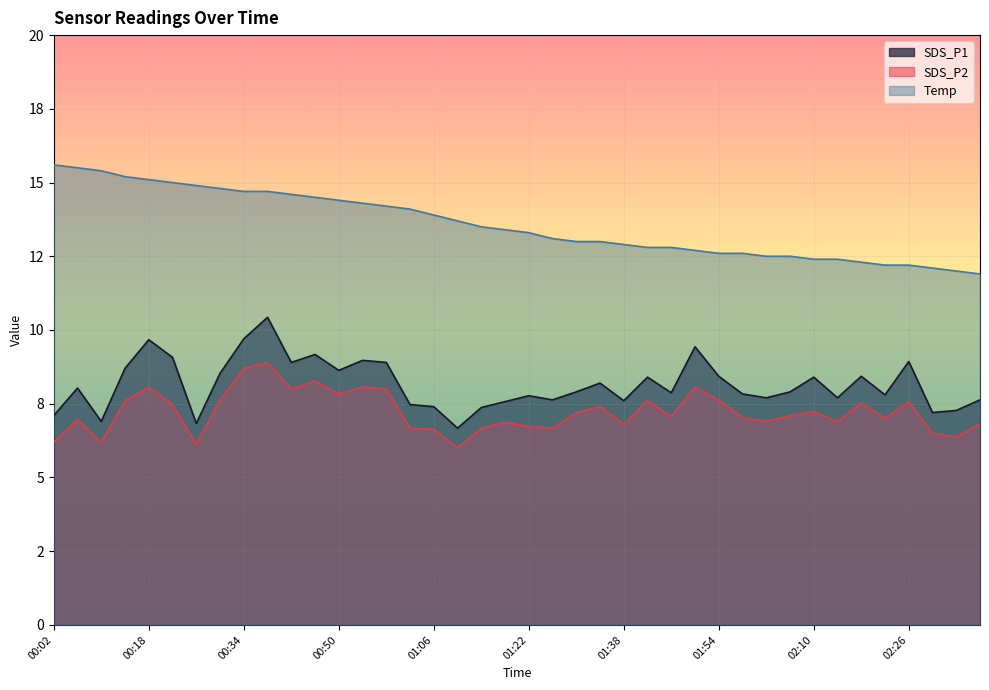

Is the value of Temp at 02:10 greater than the value of SDS_P2 at 02:06?

Yes